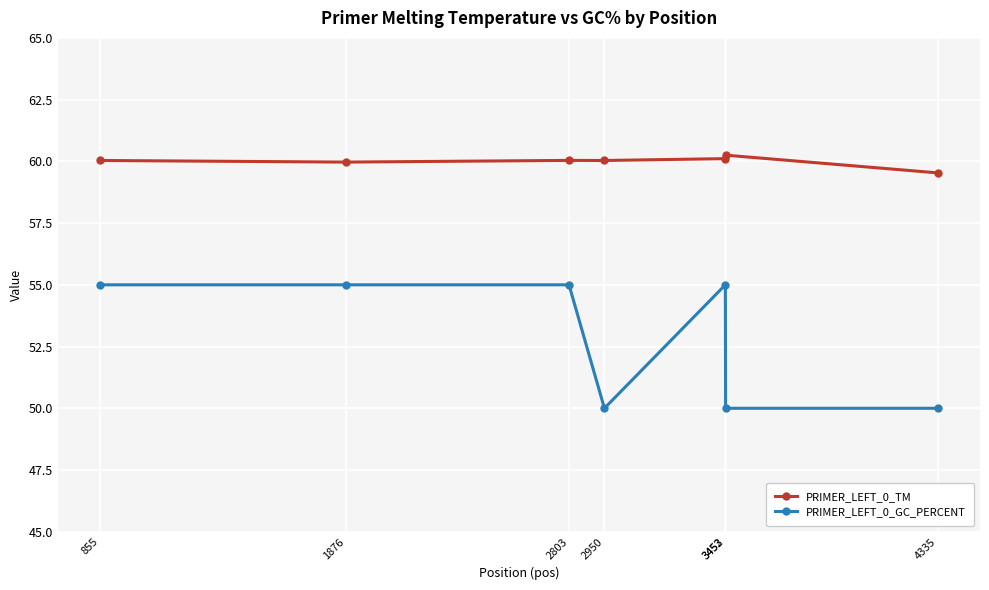

Which series has the widest spread of values?

PRIMER_LEFT_0_GC_PERCENT